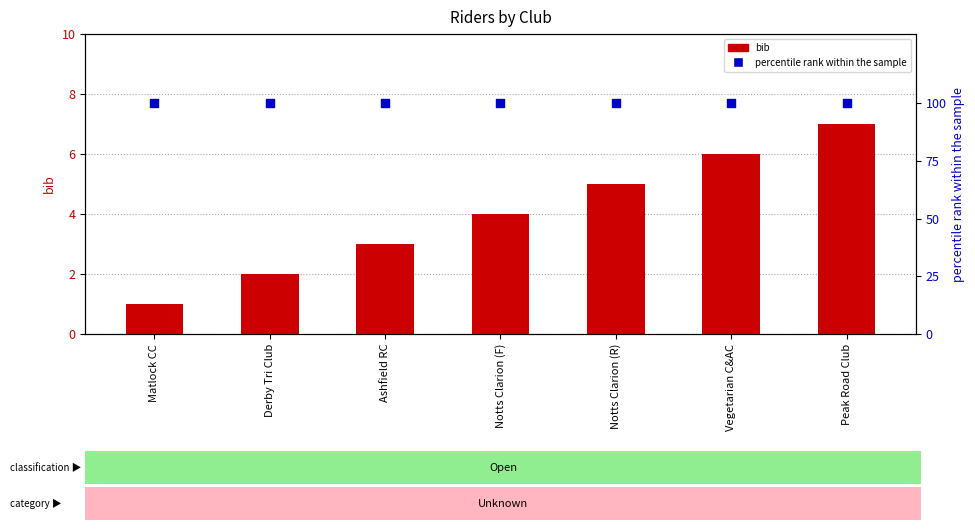

What are all the series names shown in the legend?

bib, percentile rank within the sample